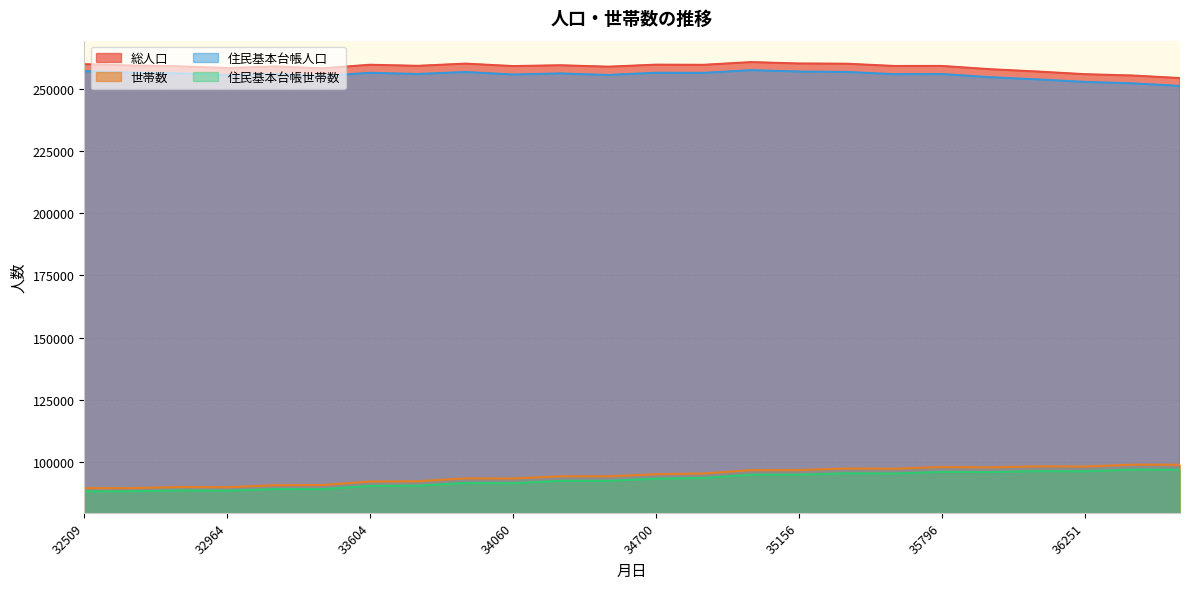

List the labels in order of 住民基本台帳人口 value, largest first.

35065, 32509, 35156, 35431, 33970, 32599, 34700, 33604, 34790, 32874, 34335, 33695, 33239, 35796, 35521, 34060, 34425, 32964, 33329, 35886, 36161, 36251, 36526, 36617